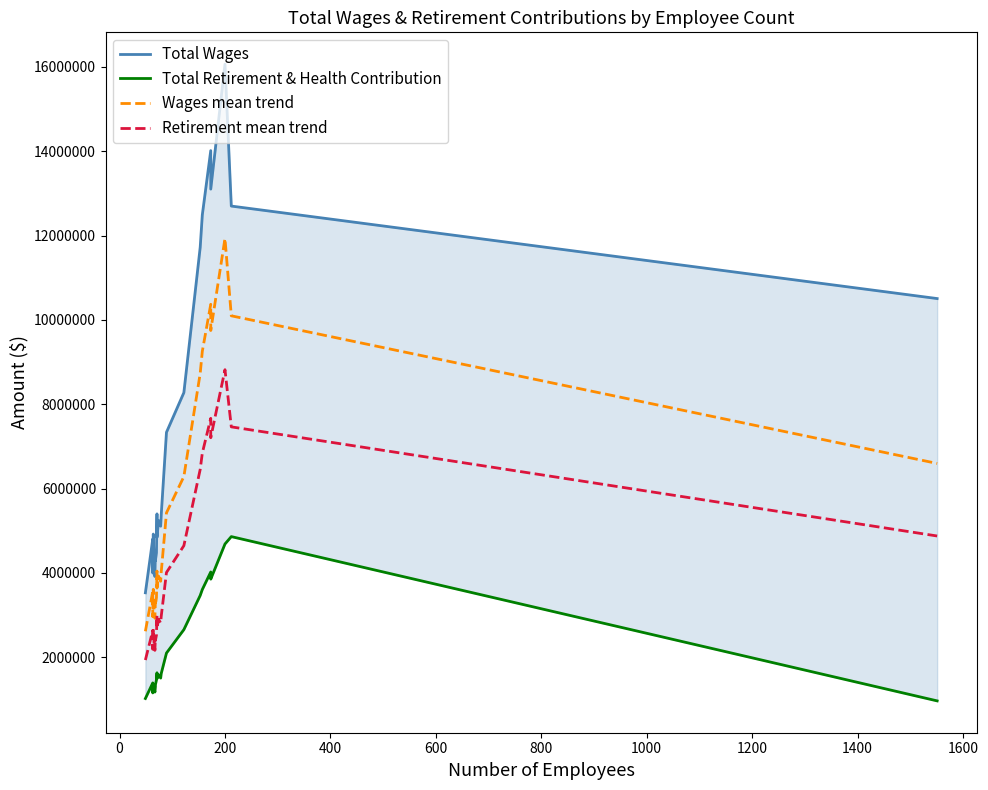

True or false: Total Retirement & Health Contribution has a value of 646846.5 at 0.

False